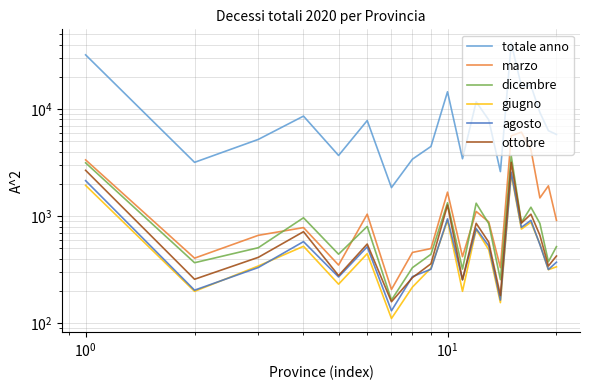

What is the difference between the second highest and second lowest values in the dicembre series?

2893